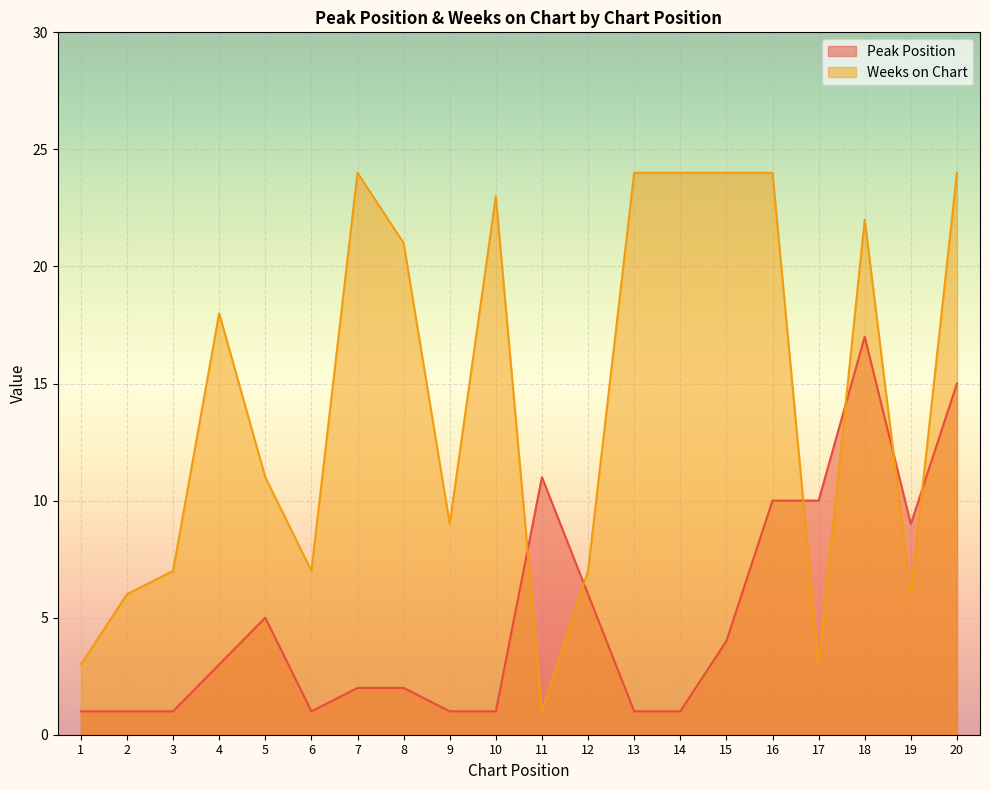

What is the difference between the Weeks on Chart values at 12 and 14?

17